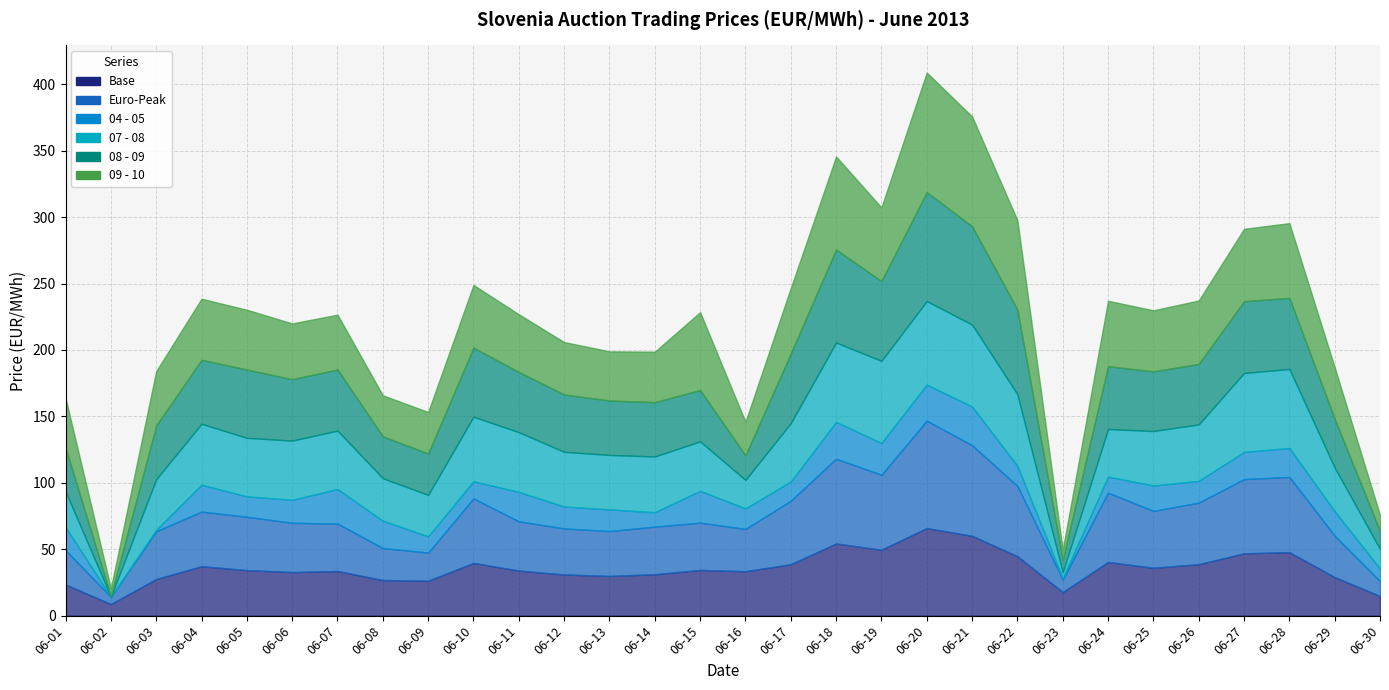

Is the value of 08 - 09 at 2013-06-23 greater than the value of 04 - 05 at 2013-06-18?

No